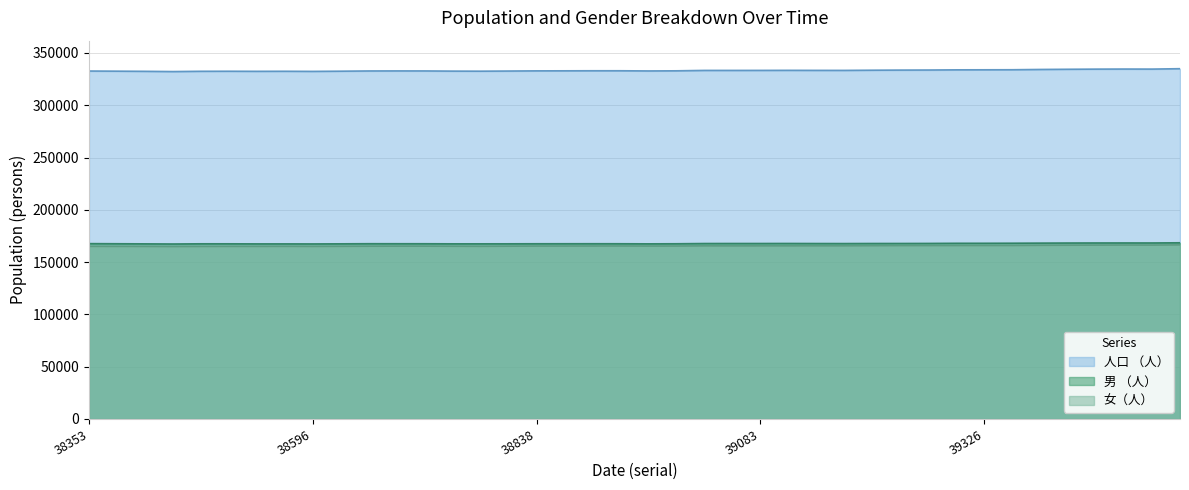

What is the difference between the highest and lowest values at 39264?

167877